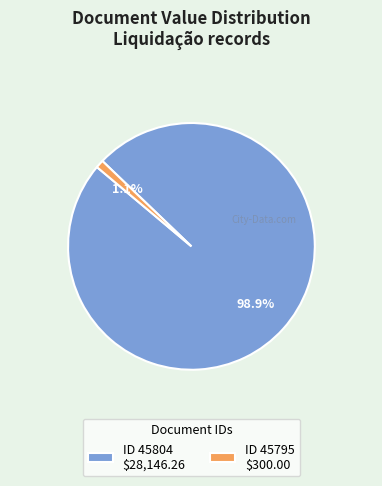

How many segments does this pie chart have?

2